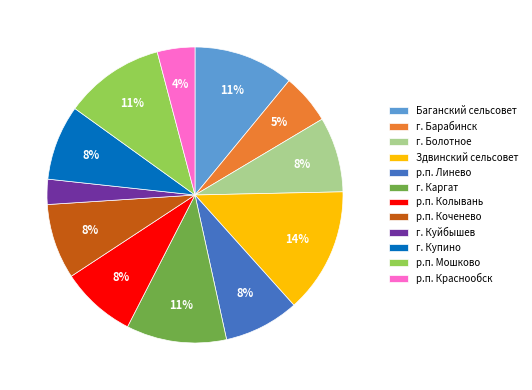

Is Здвинский сельсовет the majority of the pie?

No